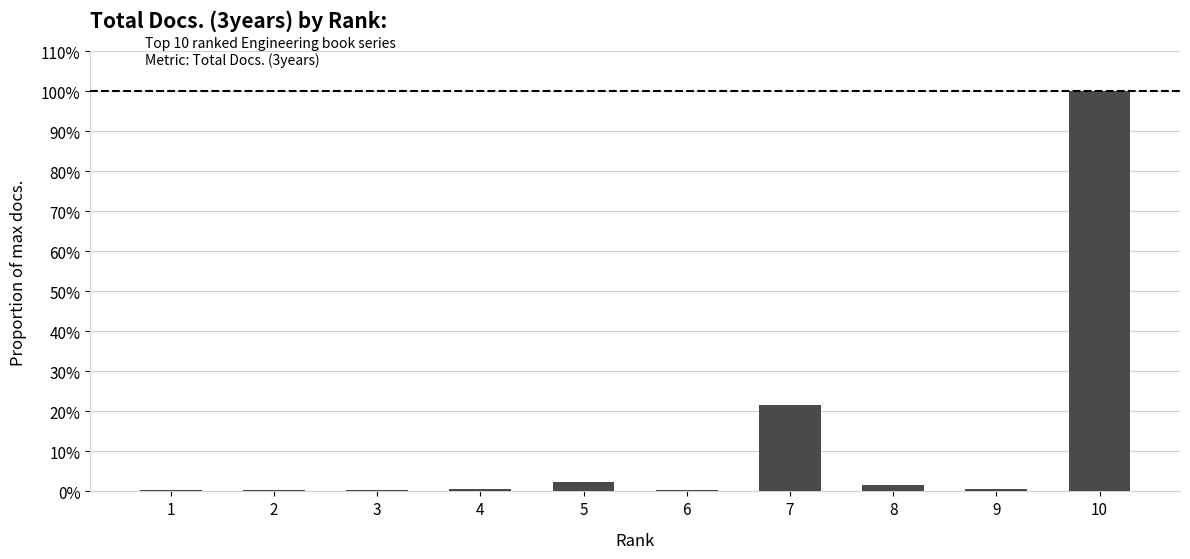

At which label is the value closest to 50?

7